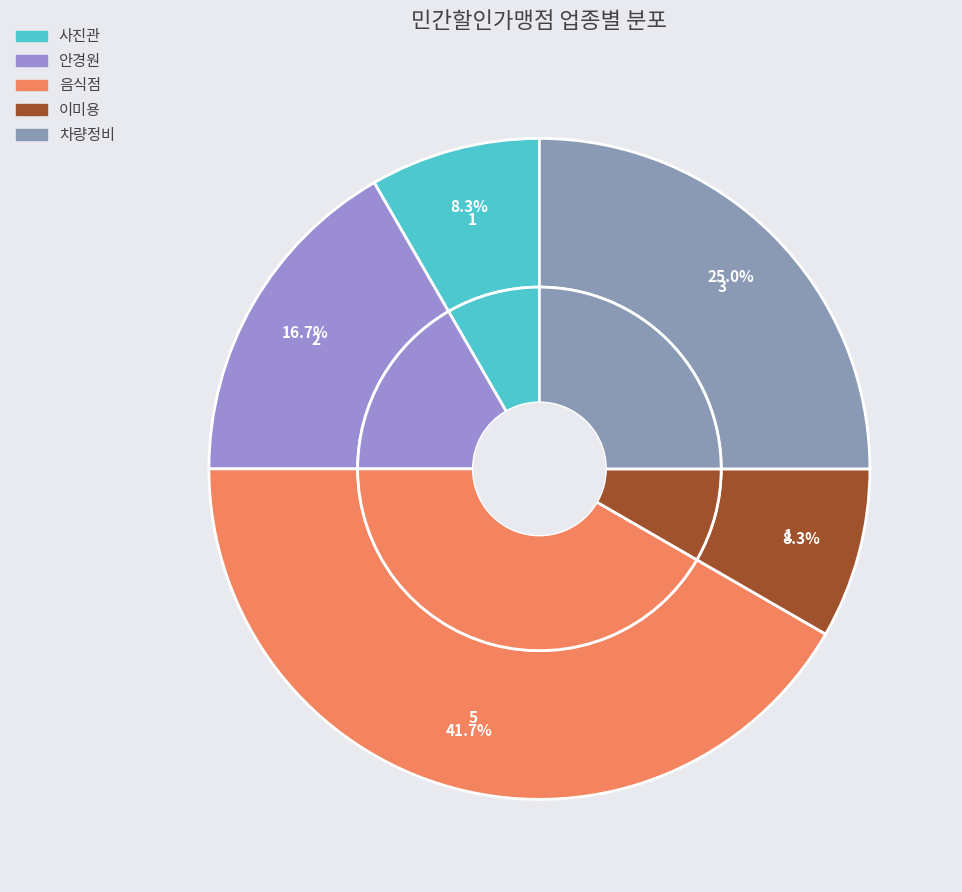

What is the change in value from 안경원 to 차량정비?

+1